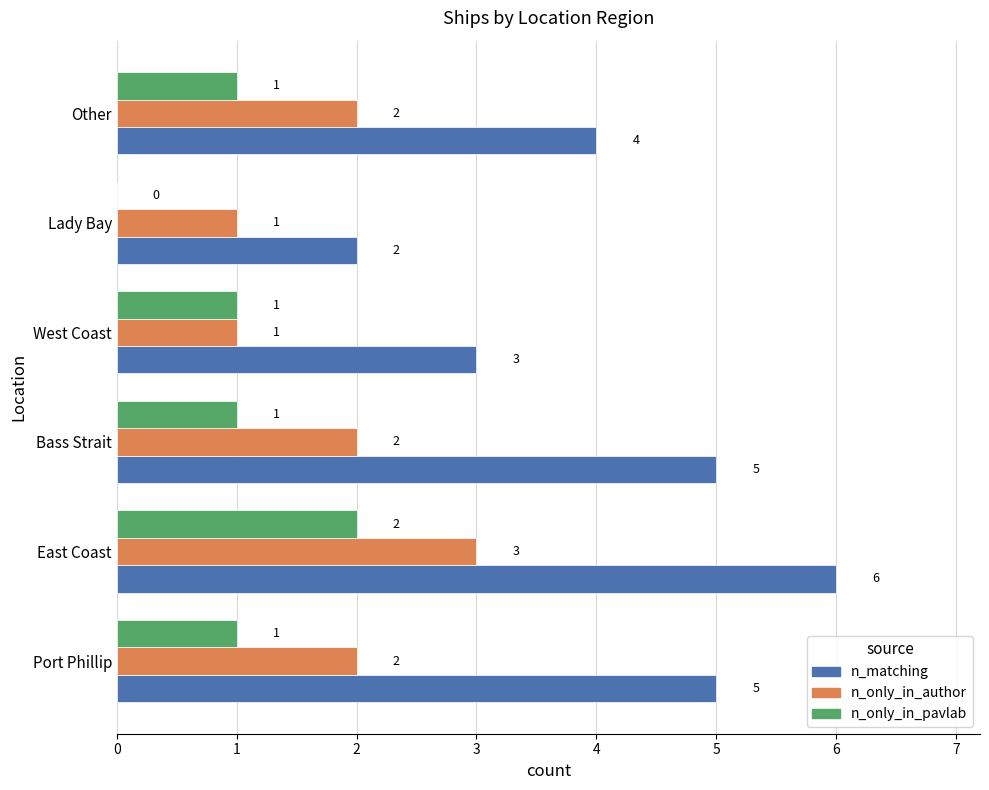

The n_only_in_author series shows 3 at Port Phillip. True or false?

False